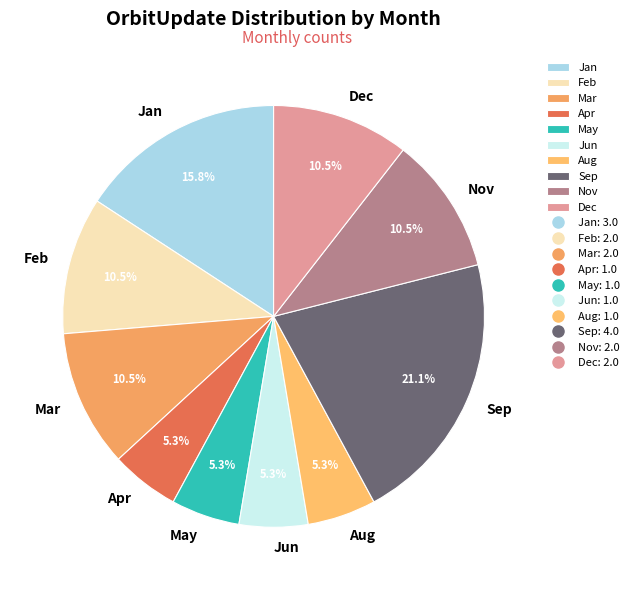

How many segments does this pie chart have?

10